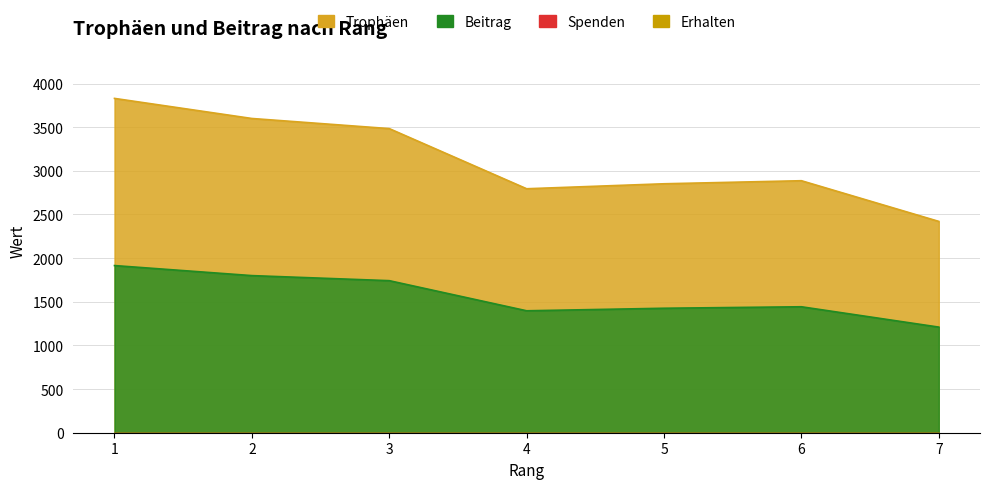

Which series has the largest total across all categories?

Trophäen